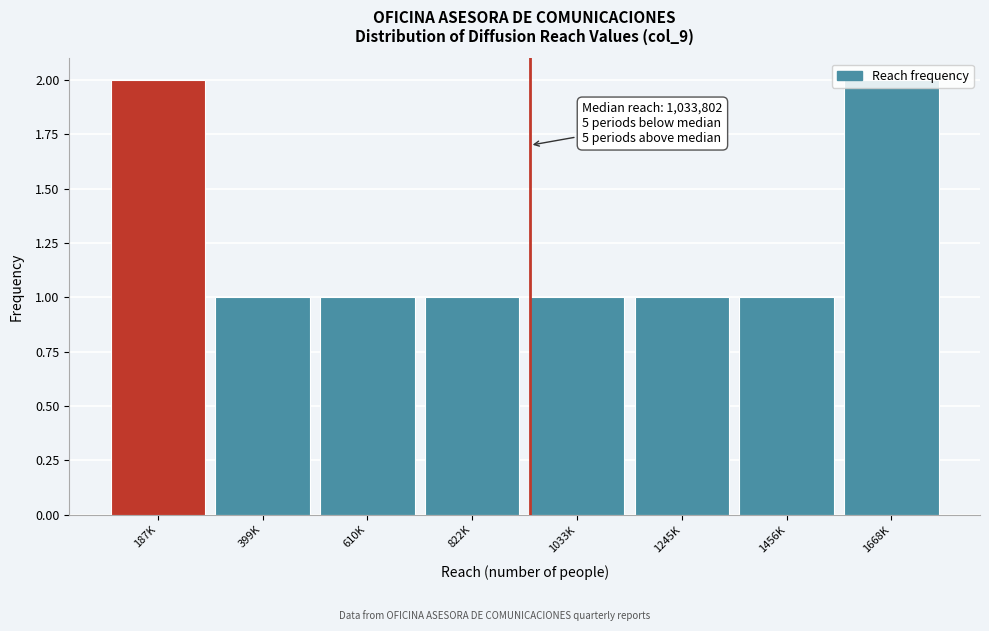

What is the label of the 2nd bar from the left?

399K